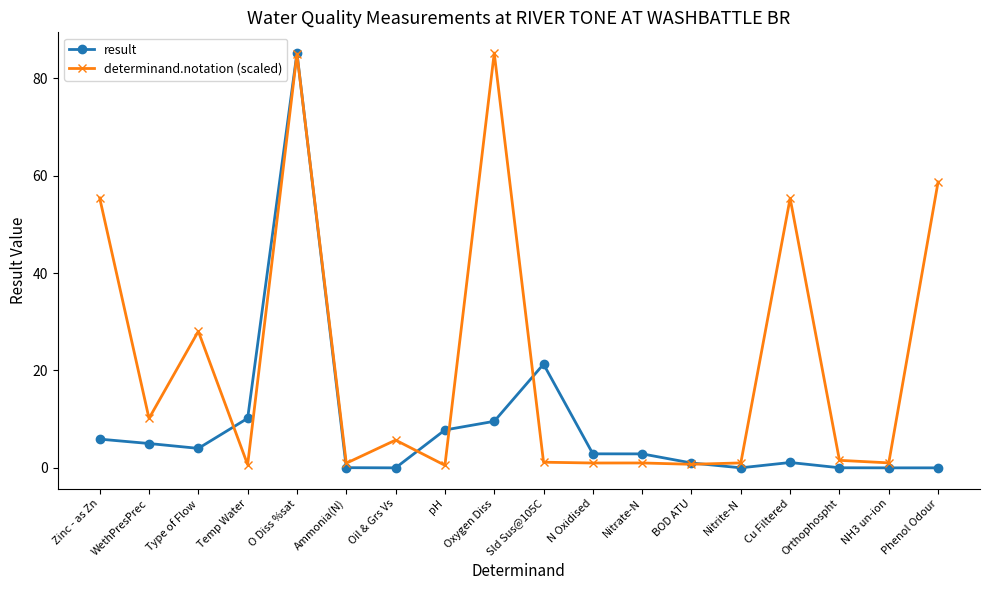

What is the difference between the maximum and minimum values in the result series?

85.2